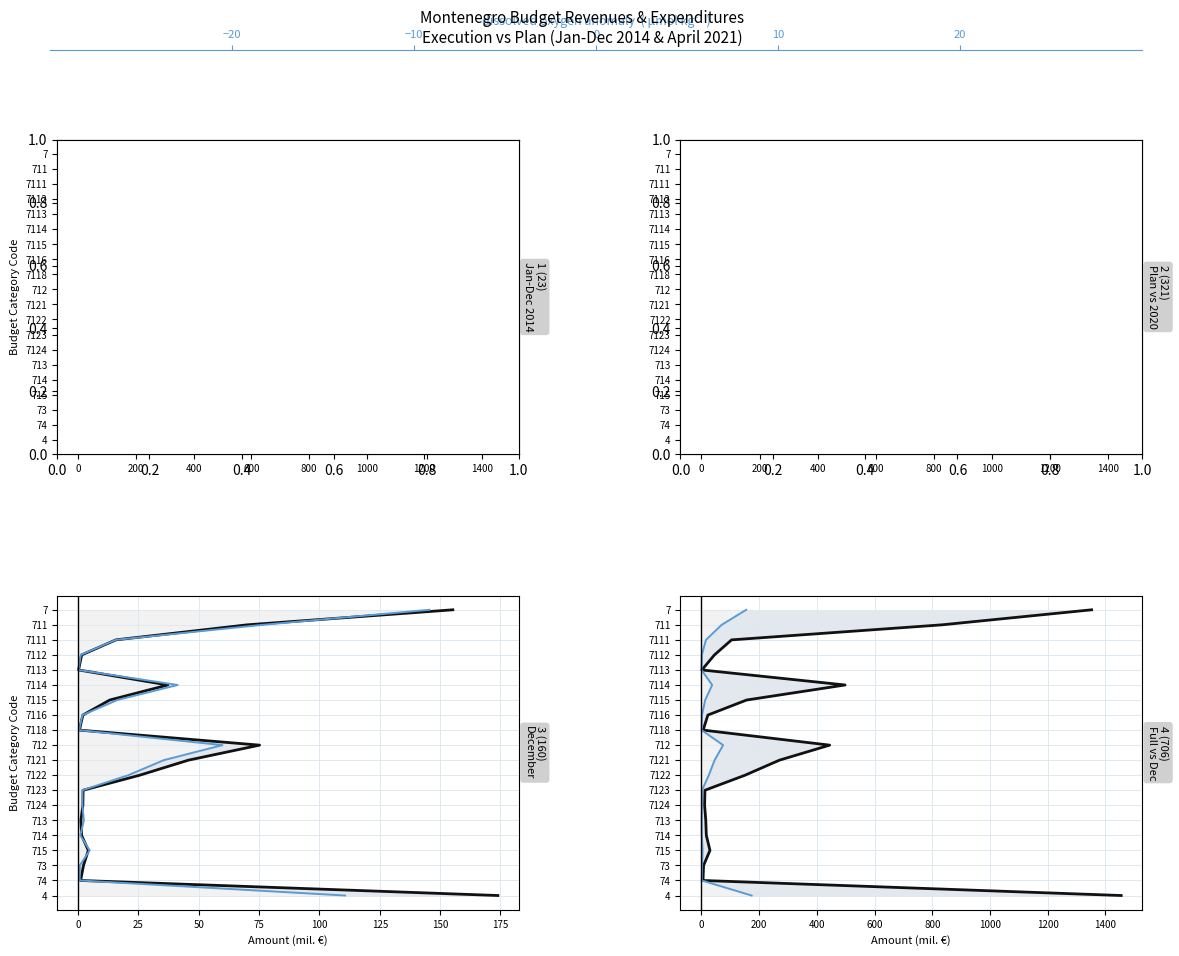

Is it true that Dec Plan (col_14) equals 7 at 17?

False